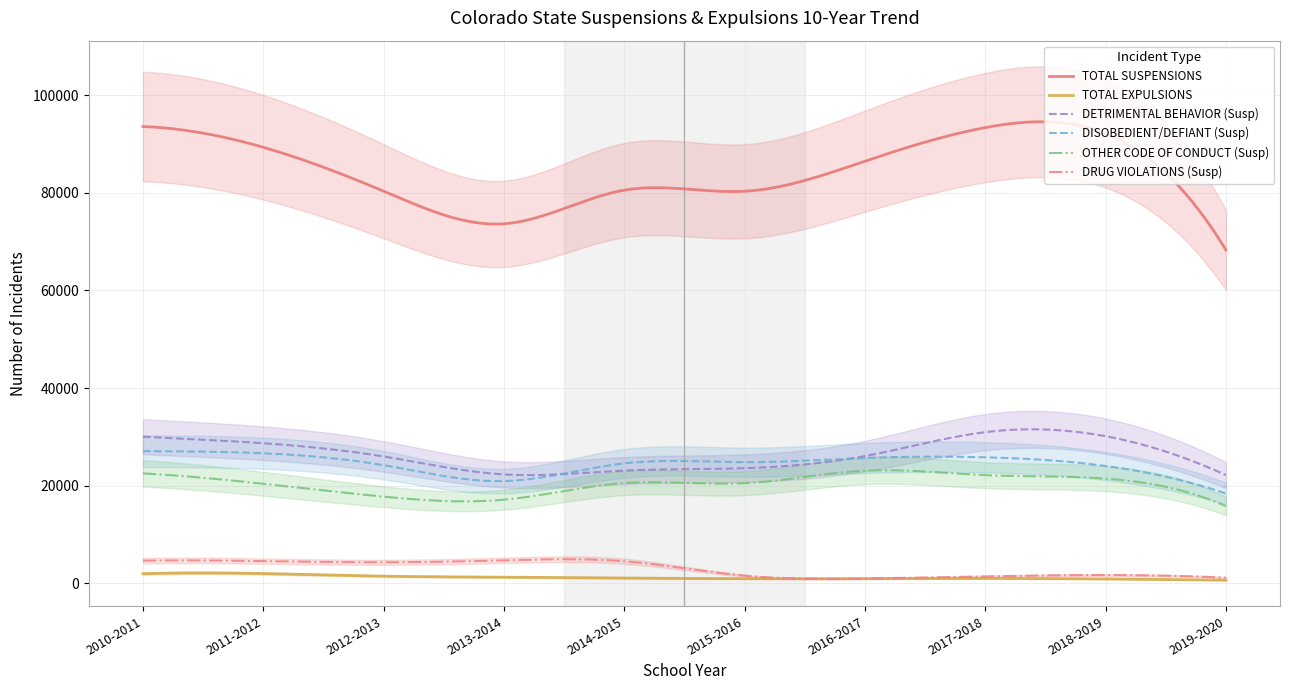

What is the label of the 3rd point from the right?

2017-2018